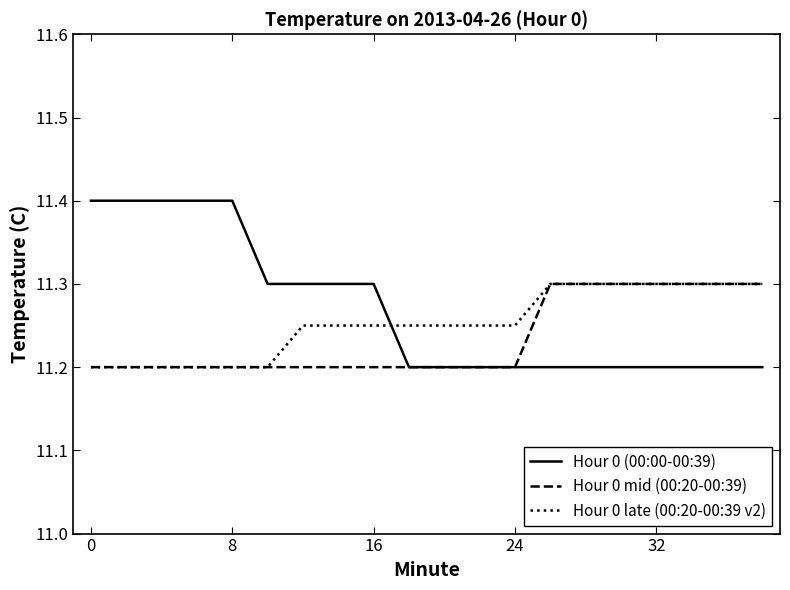

What is the greatest value displayed?

11.4